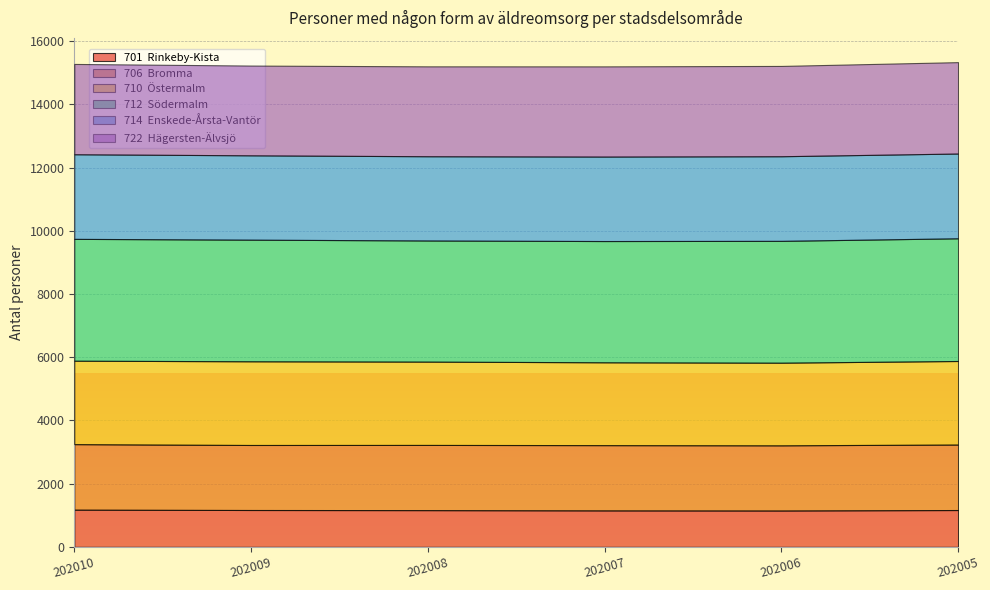

The value of 701  Rinkeby-Kista at 202005 is 780. True or false?

False